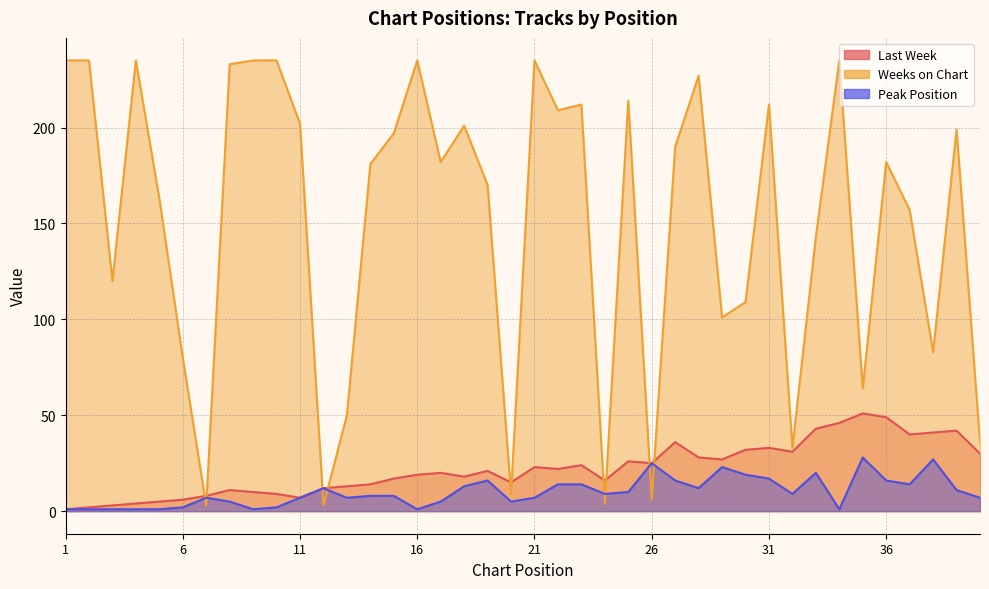

How many data points in Last Week are less than 21?

20